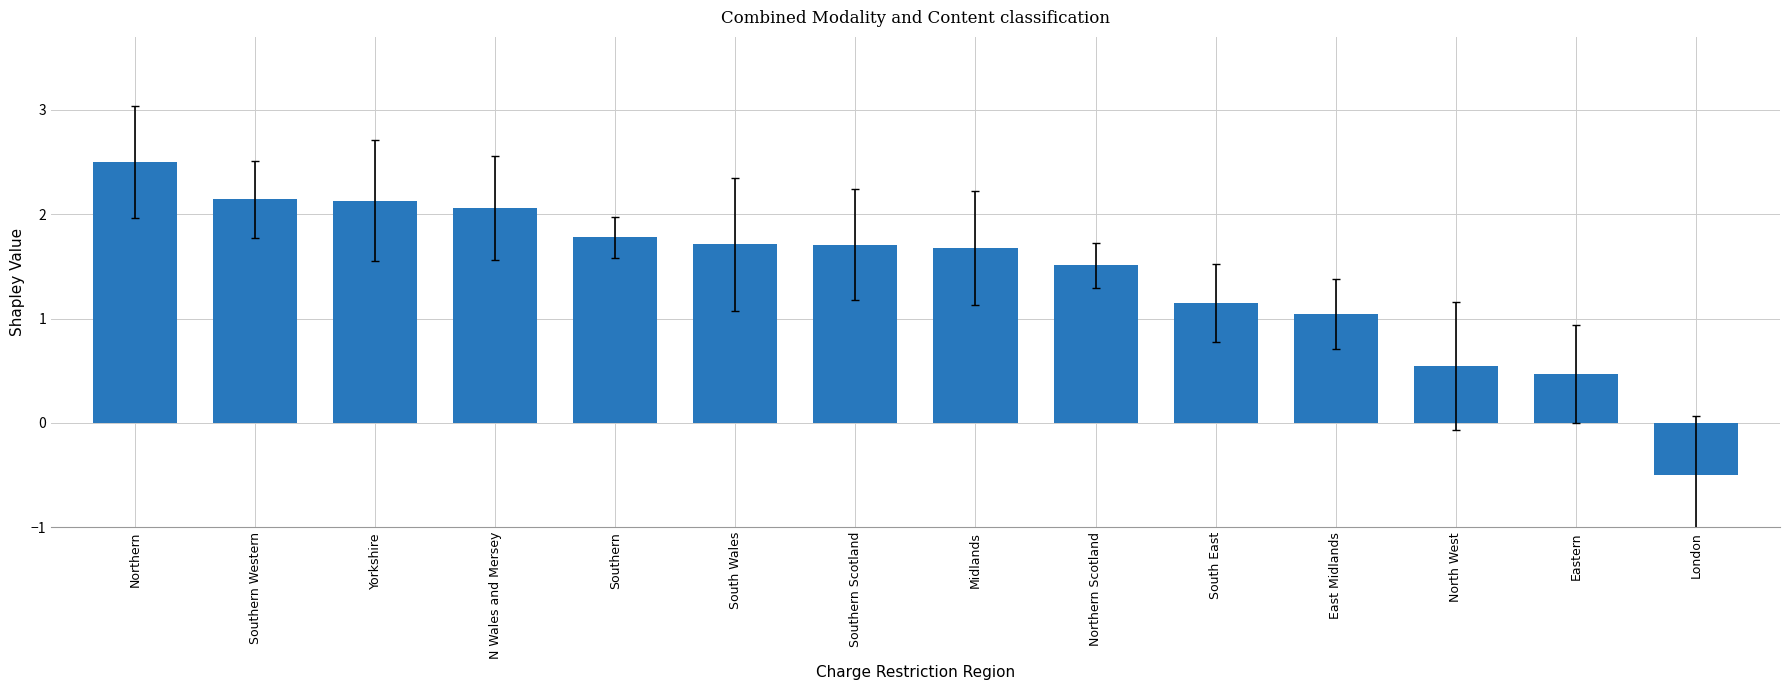

What is the change in value from Yorkshire to Southern?

-0.4